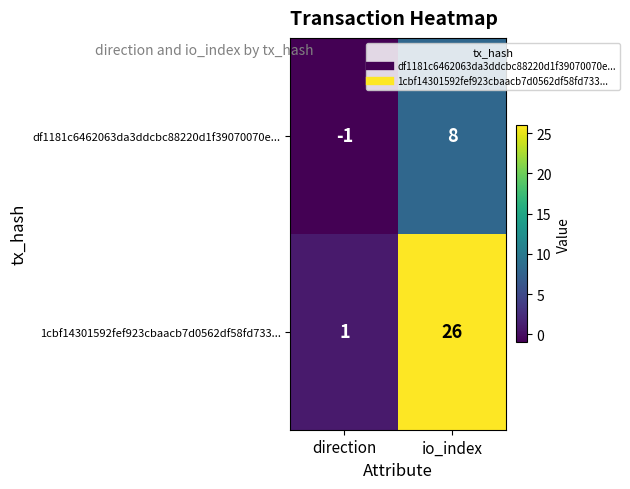

List the series in order of their overall mean, highest first.

1cbf14301592fef923cbaacb7d0562df58fd733..., df1181c6462063da3ddcbc88220d1f39070070e...